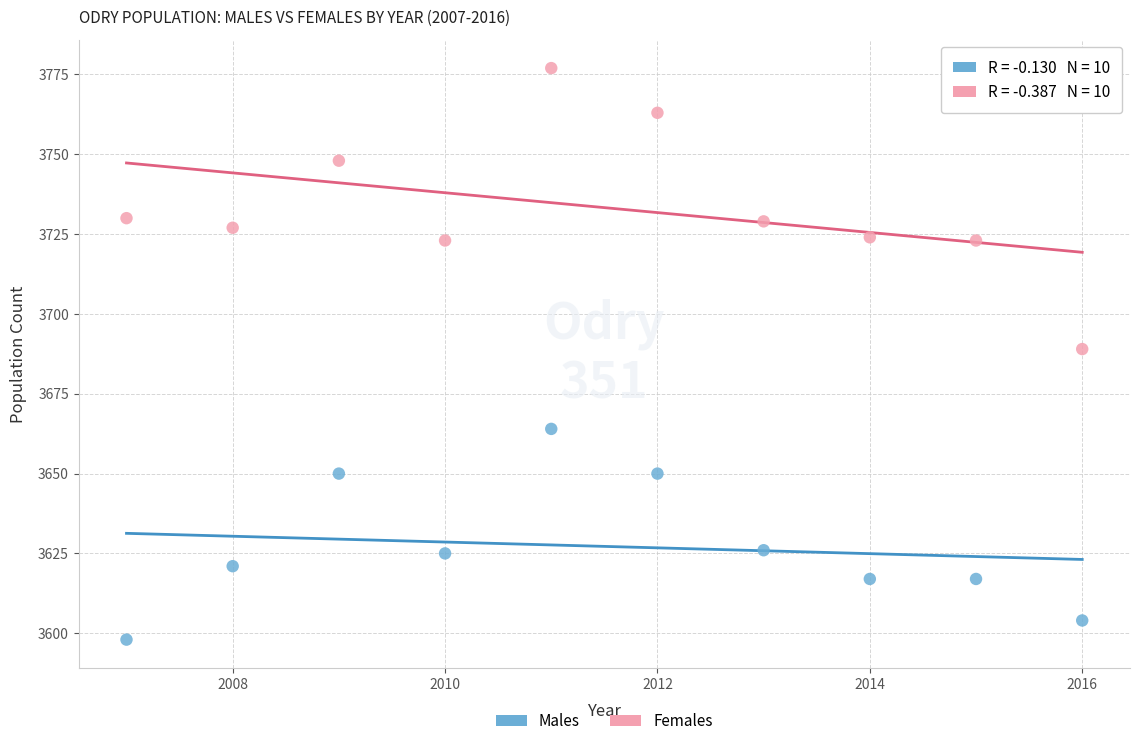

Which series has the widest spread of Y values?

Females